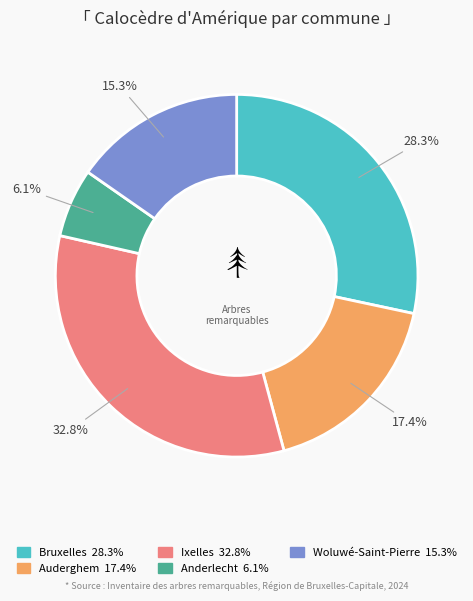

Does any single category account for the majority?

No